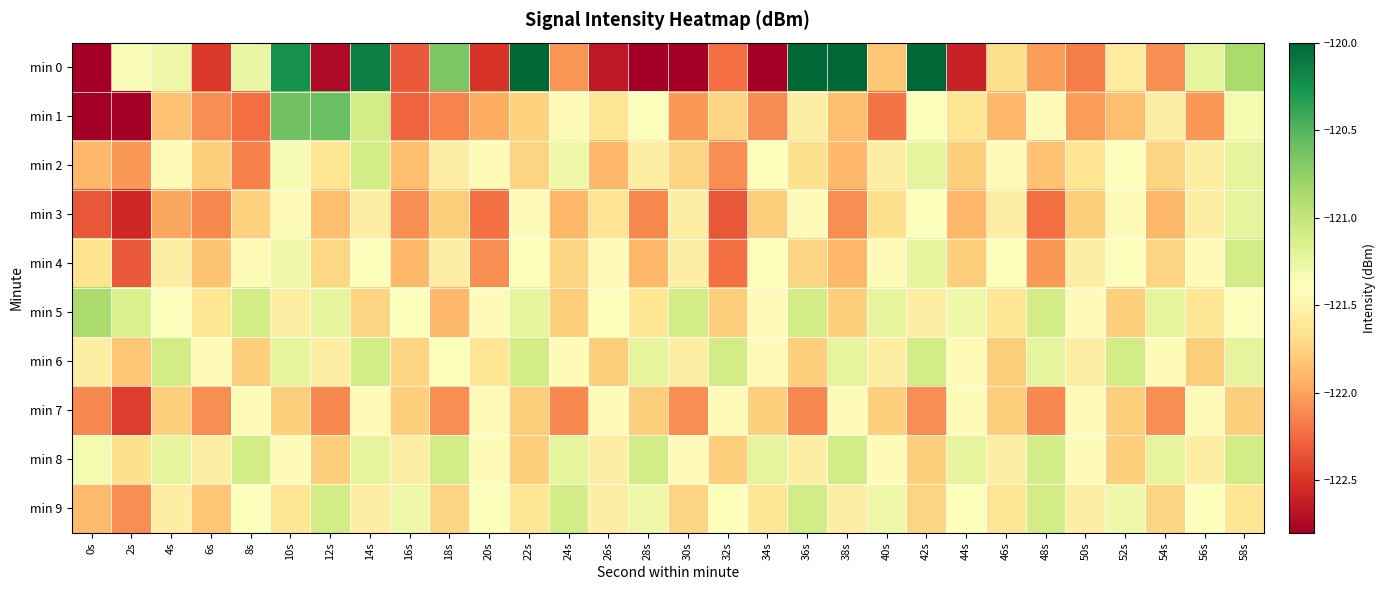

How many categories are shown in the chart?

30